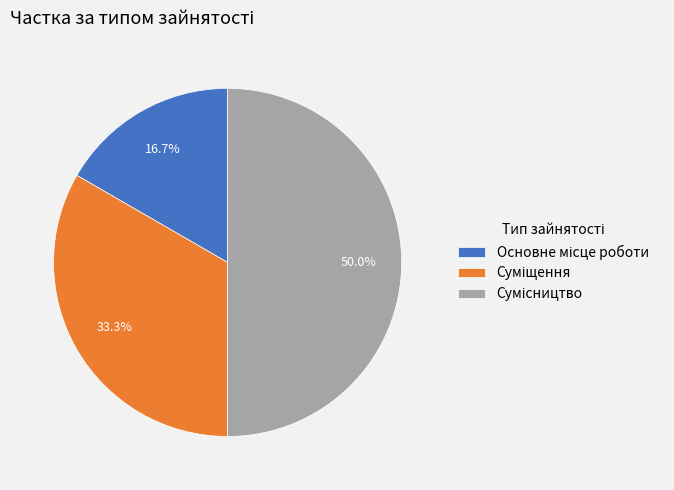

To the nearest percent, what is the combined percentage of Основне місце роботи and Суміщення?

50%